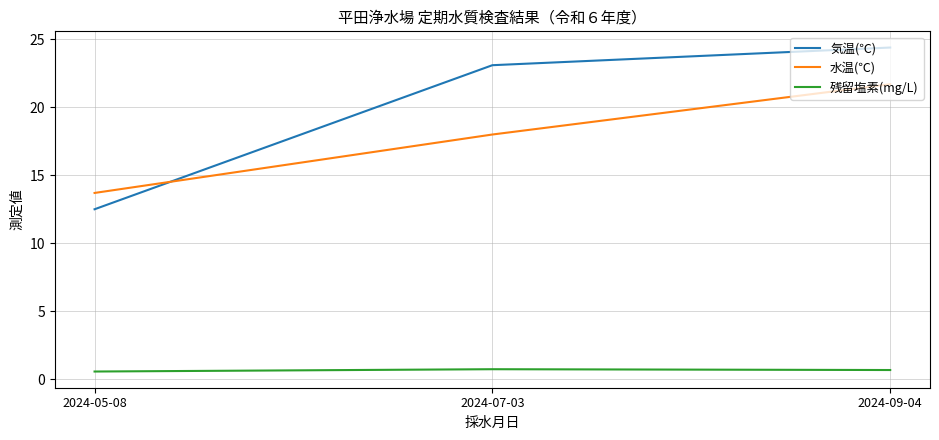

Reading left to right, transcribe all the data shown in this chart.

気温(℃): 12.5	23.1	24.4
水温(℃): 13.7	18.0	21.7
残留塩素(mg/L): 0.6	0.7	0.7